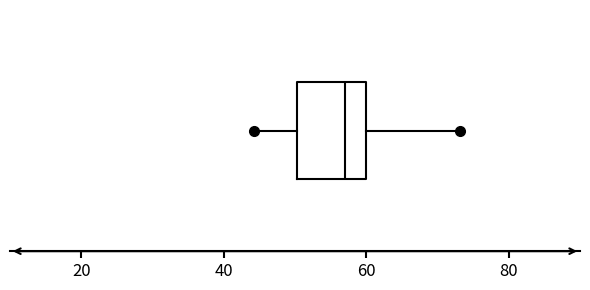

Transcribe this box plot: give where the median line is, the range the box spans, and where the two whiskers end, as read against the x-axis. The values are not printed on the chart, so give them approximately, as read against the axis.

median 58, box 50 to 60, whiskers 44 to 74